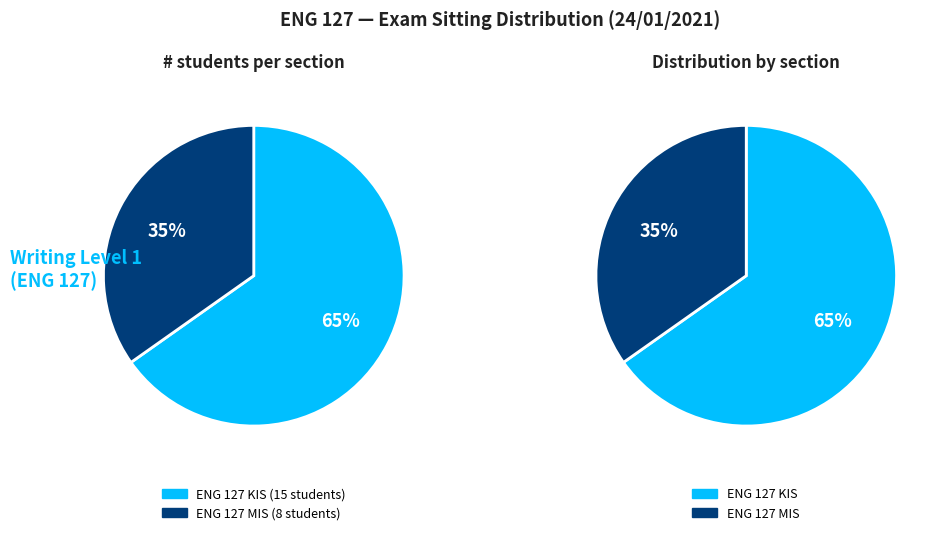

To the nearest percent, what percentage of the pie is ENG 127 MIS?

35%